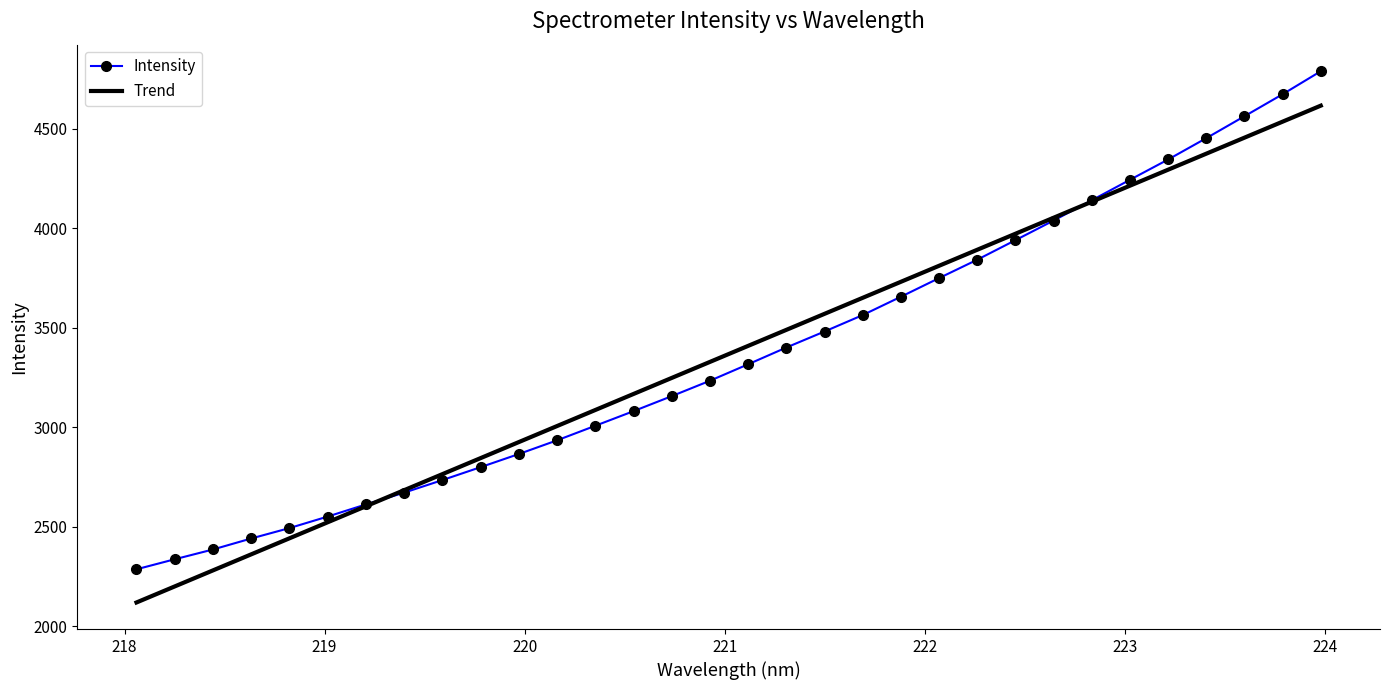

What is the maximum value shown in the chart?

4789.5